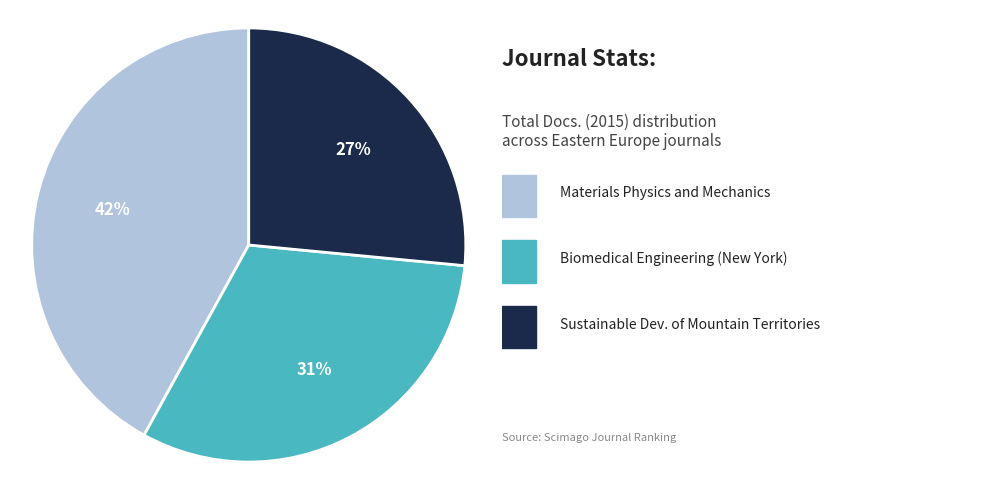

Is there any slice that represents more than half of the pie?

No